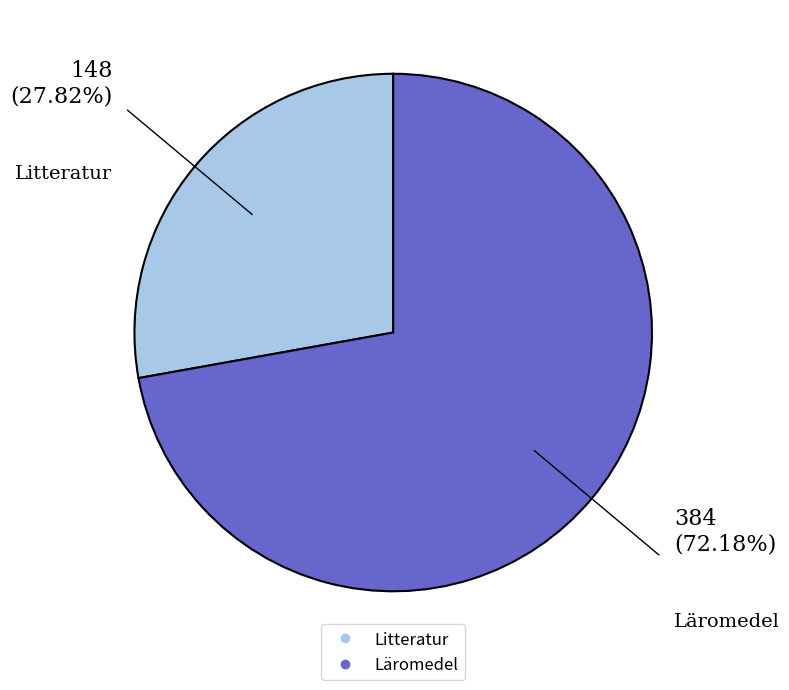

How many segments does this pie chart have?

2